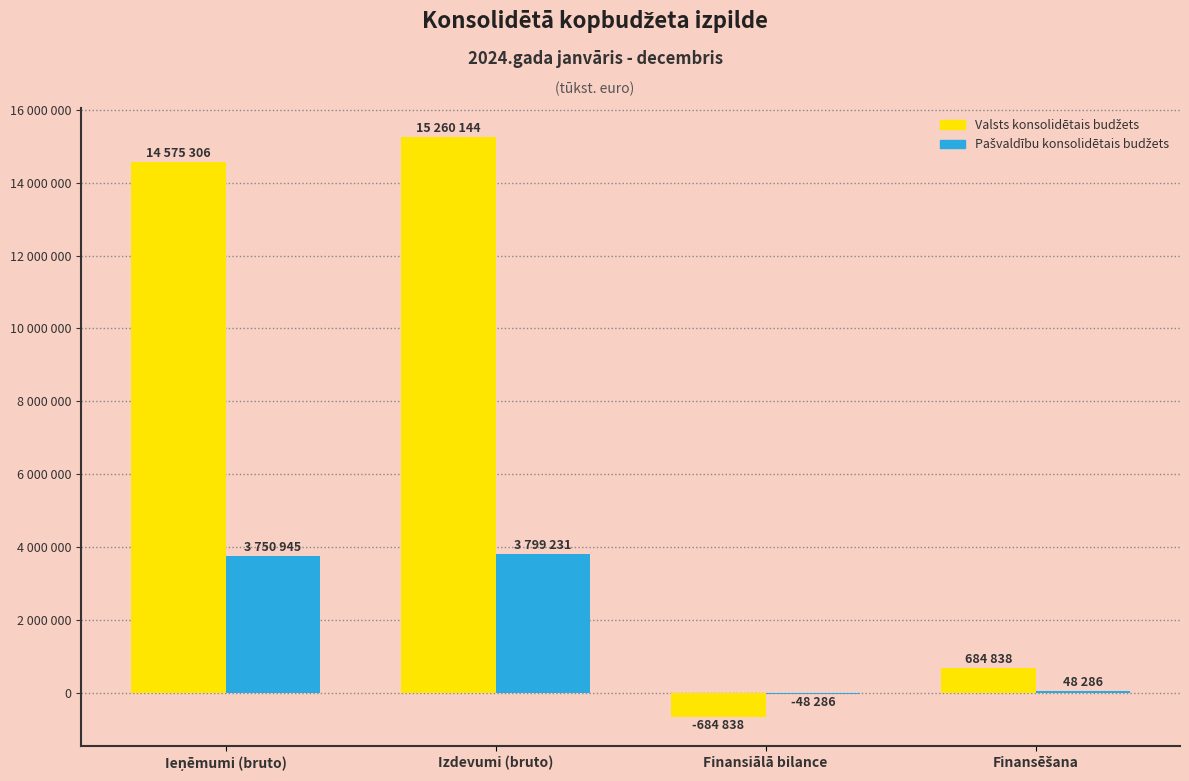

Reading left to right, list all the values displayed in this chart.

Valsts konsolidētais budžets: Ieņēmumi (bruto)=14575306	Izdevumi (bruto)=15260144	Finansiālā bilance=-684838	Finansēšana=684838
Pašvaldību konsolidētais budžets: Ieņēmumi (bruto)=3750945	Izdevumi (bruto)=3799231	Finansiālā bilance=-48286	Finansēšana=48286